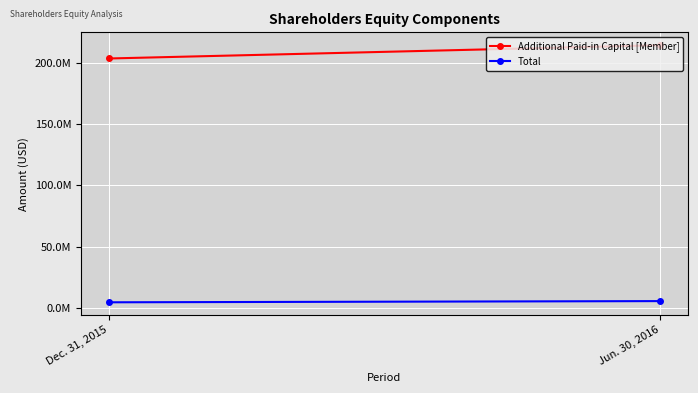

What is the sum of the Total values at Dec. 31, 2015 and Jun. 30, 2016?

9752000